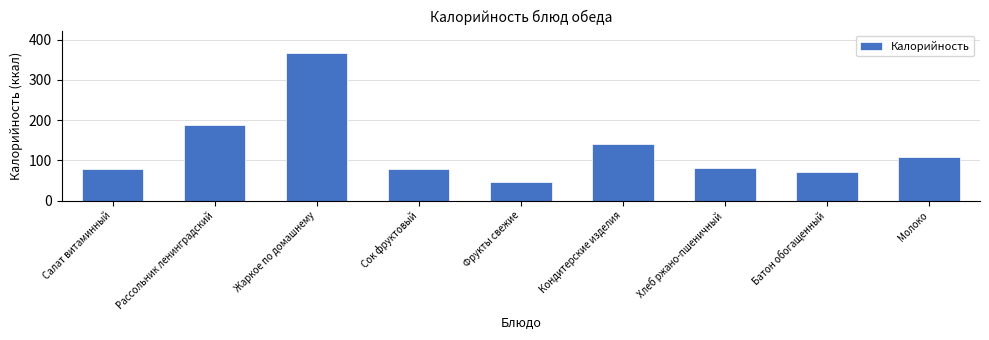

What is the average value?

128.4